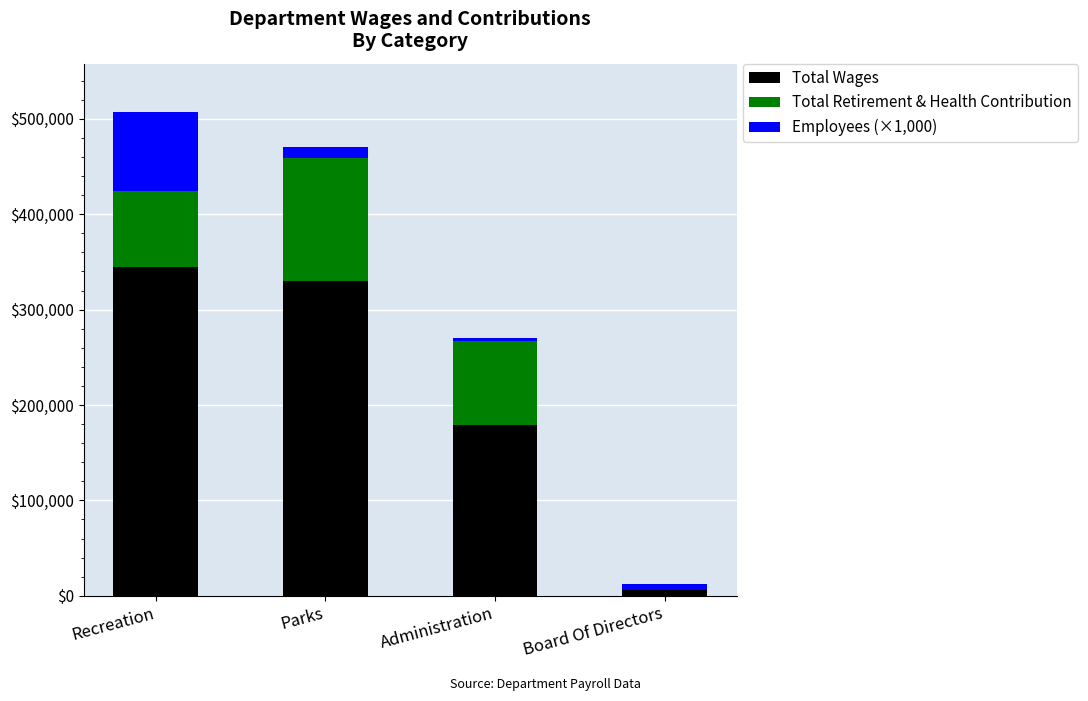

The value of Total Wages at Parks is 330432. True or false?

True